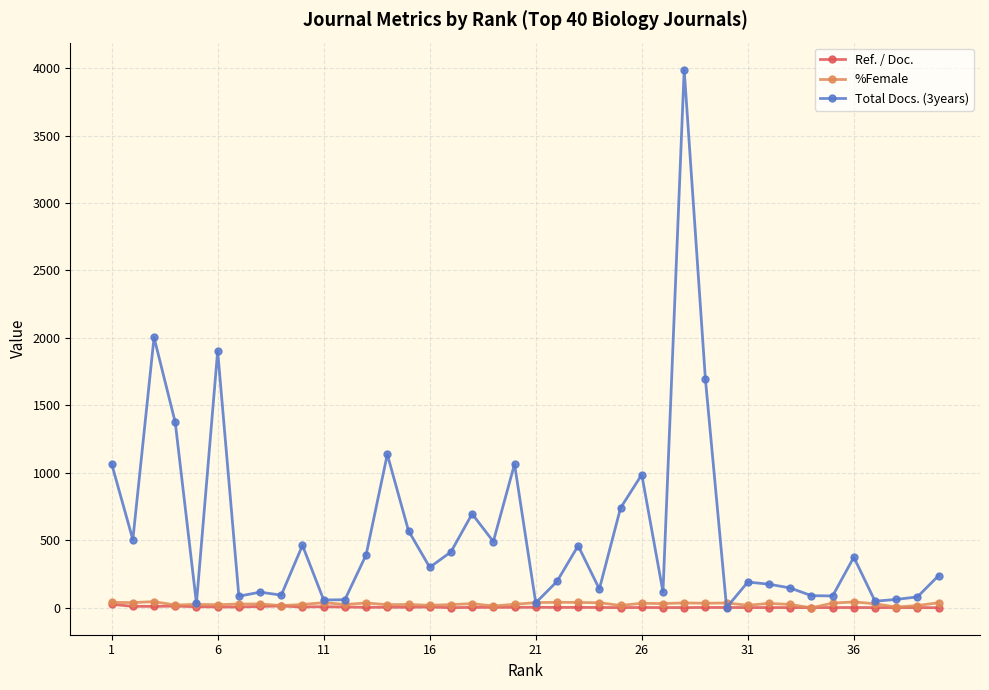

How many data points does each series have?

40